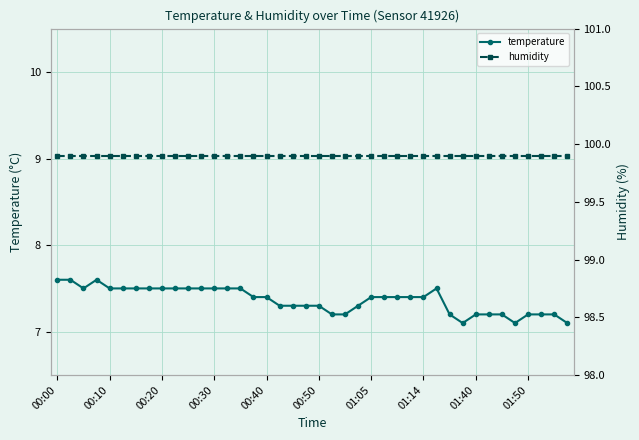

What is the value of the temperature point at the 13th from the left?

7.5